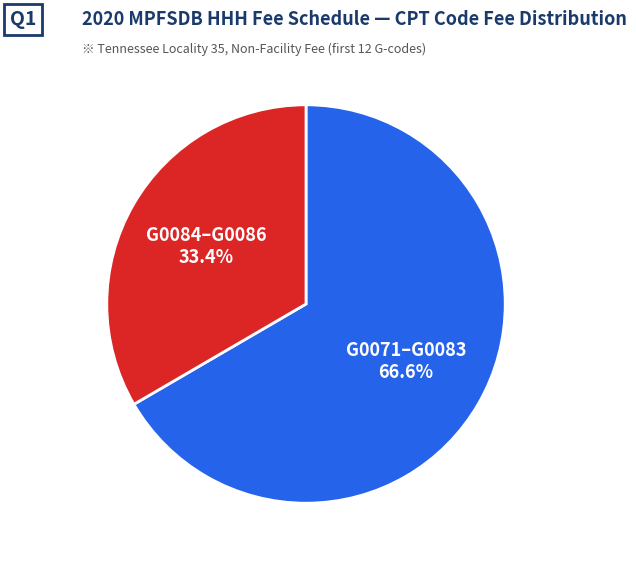

Which slice is the smallest?

G0084–G0086